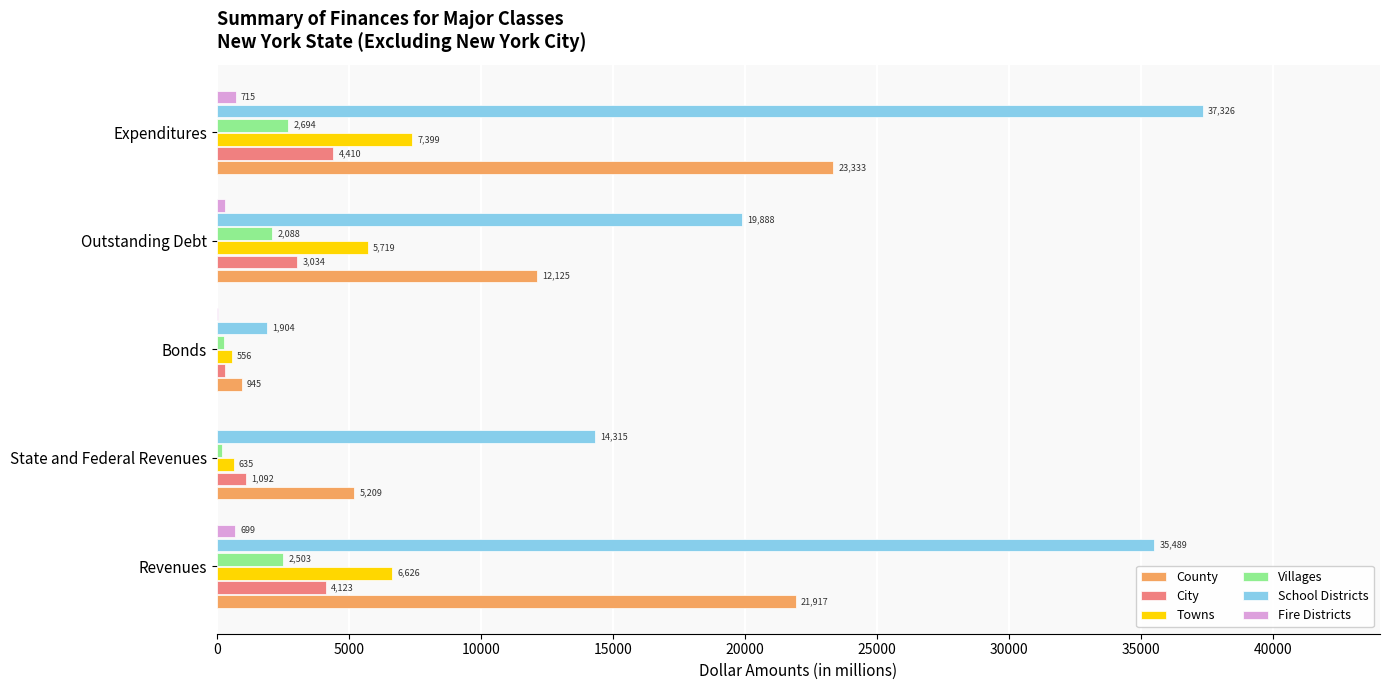

Where is School Districts nearest to the value 19615?

Outstanding Debt